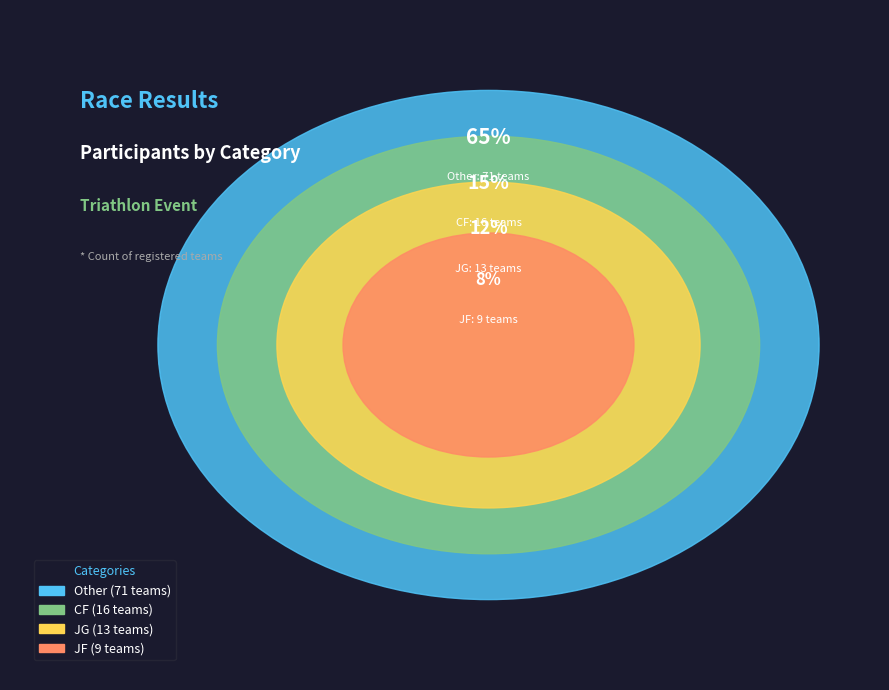

To the nearest percent, what is the difference between the largest and smallest slice percentages?

57%